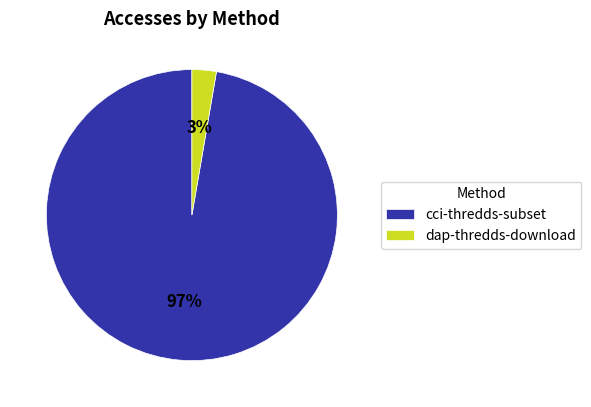

Which slice is the smallest?

dap-thredds-download